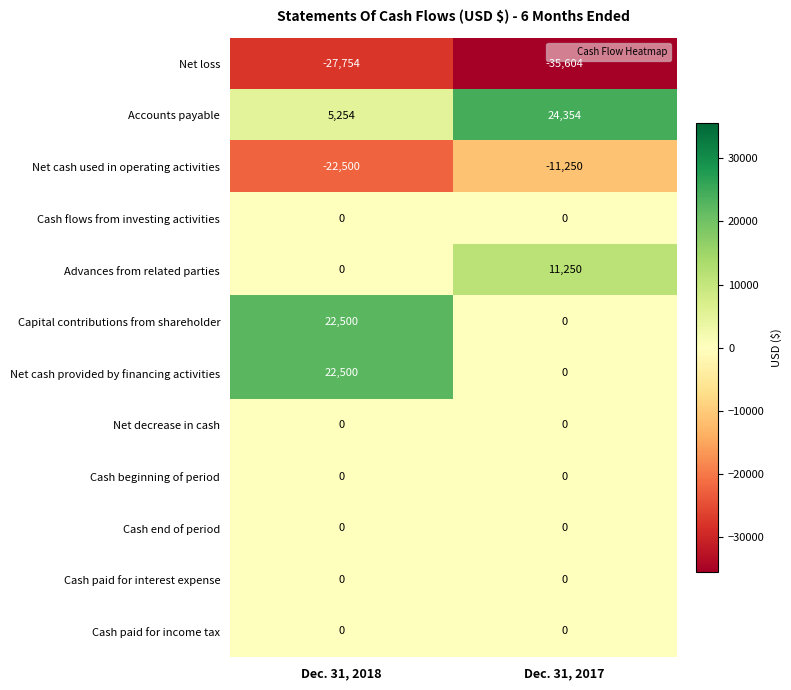

What is the approximate value of Advances from related parties at Dec. 31, 2017, to the nearest 10?

11250